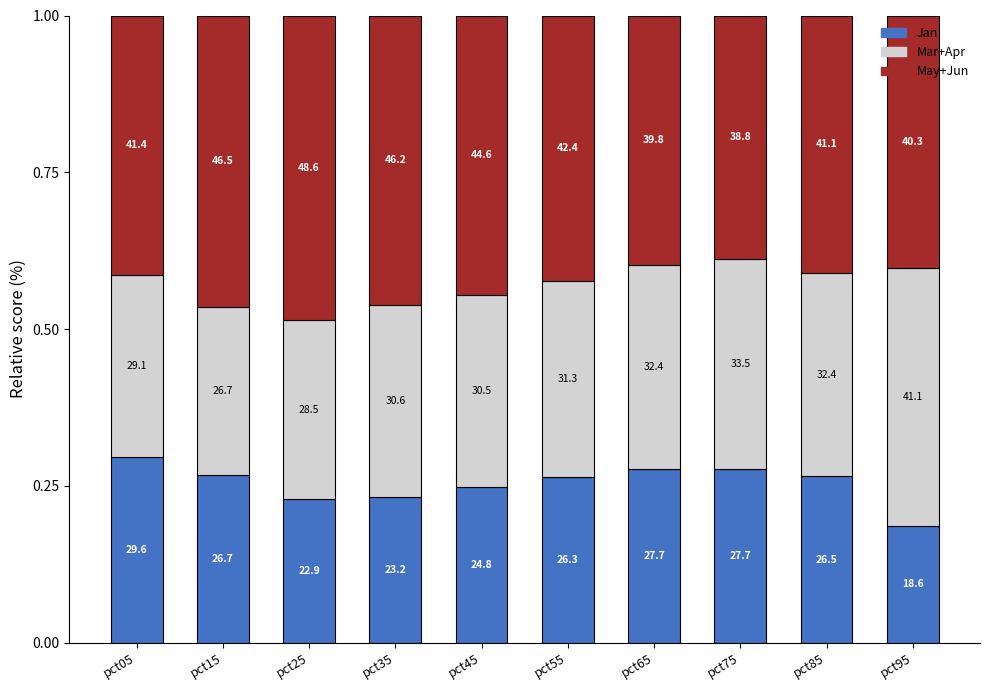

Which has a higher value, pct75 or pct85?

pct75